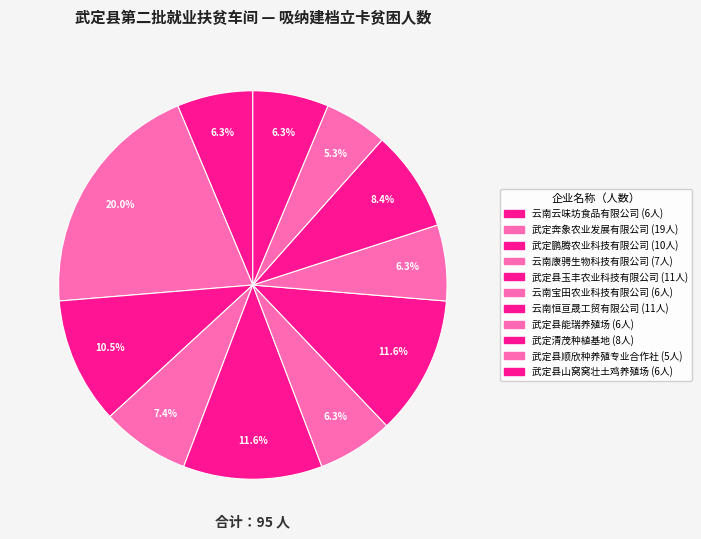

Count the number of slices in the pie.

11